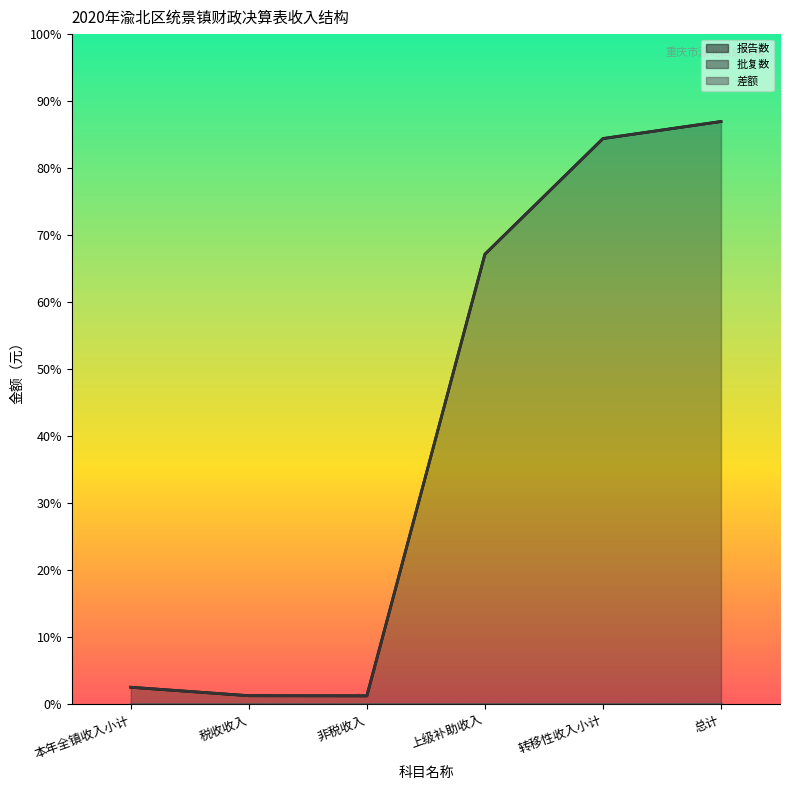

Between 总计 and 税收收入, which is larger?

总计